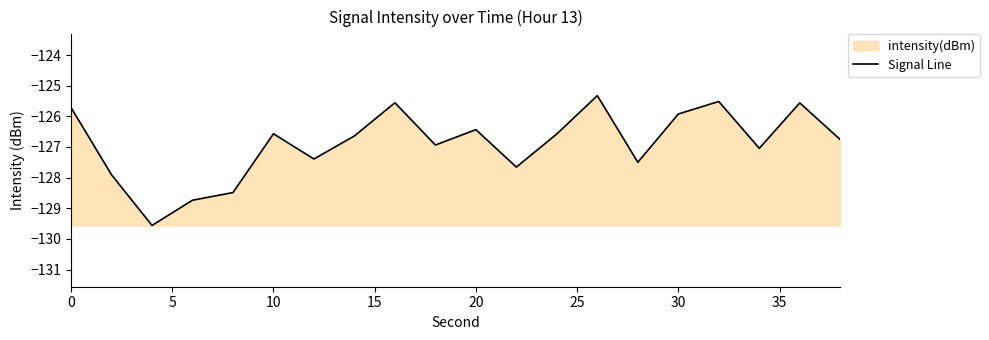

How many interior local valleys (lower than both neighbors) does the data have?

6